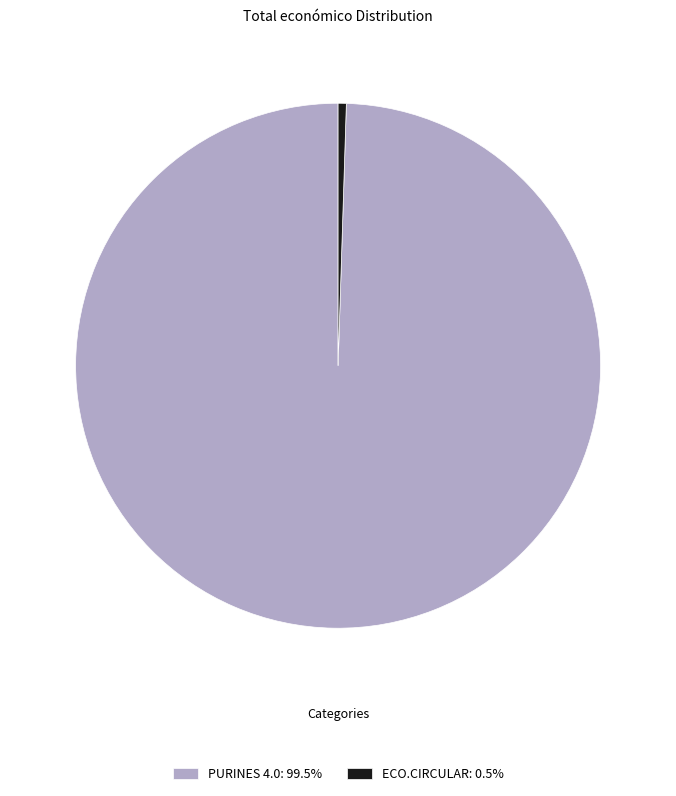

Is the sum of PURINES 4.0 and ECO.CIRCULAR greater than half?

Yes